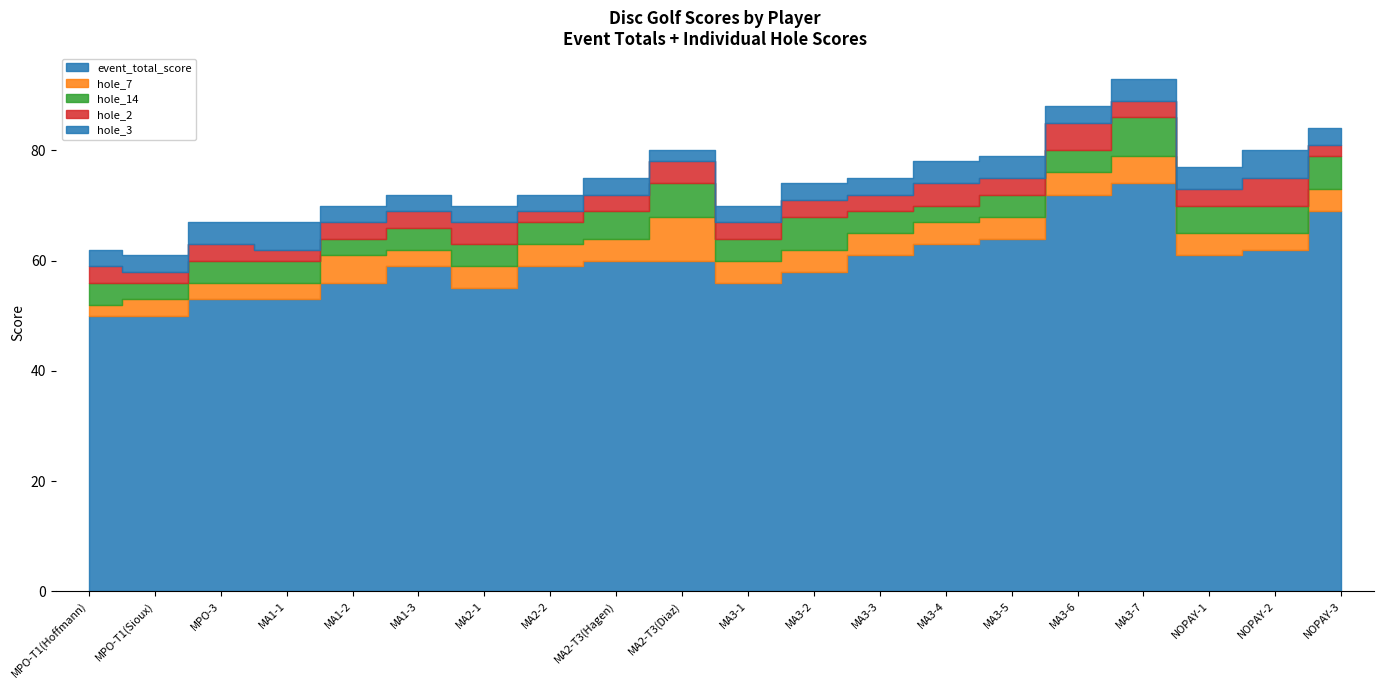

What is the label of the 5th point from the right?

MA3-6